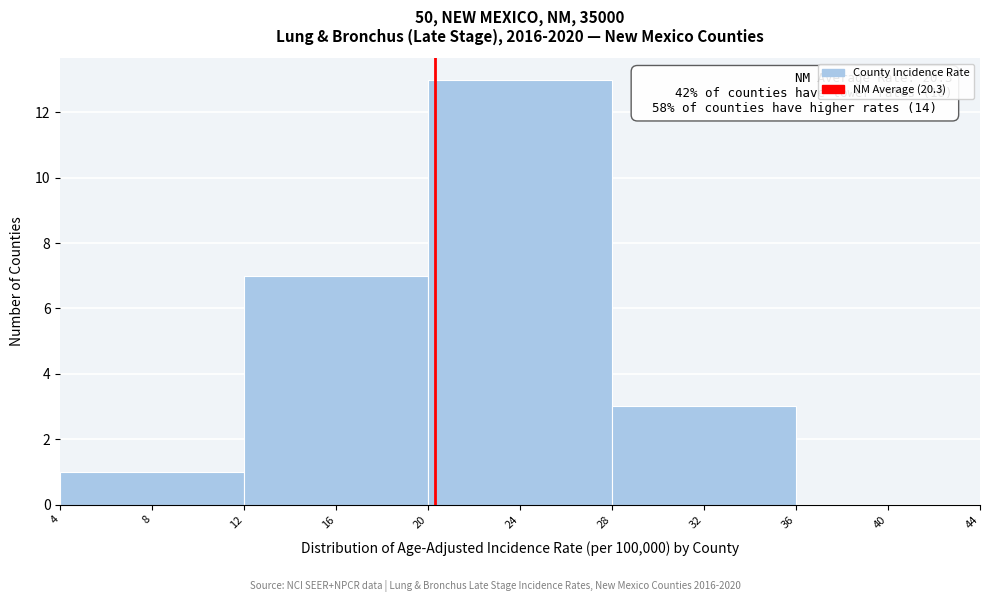

Which range on the x-axis has the tallest bar?

20 to 28